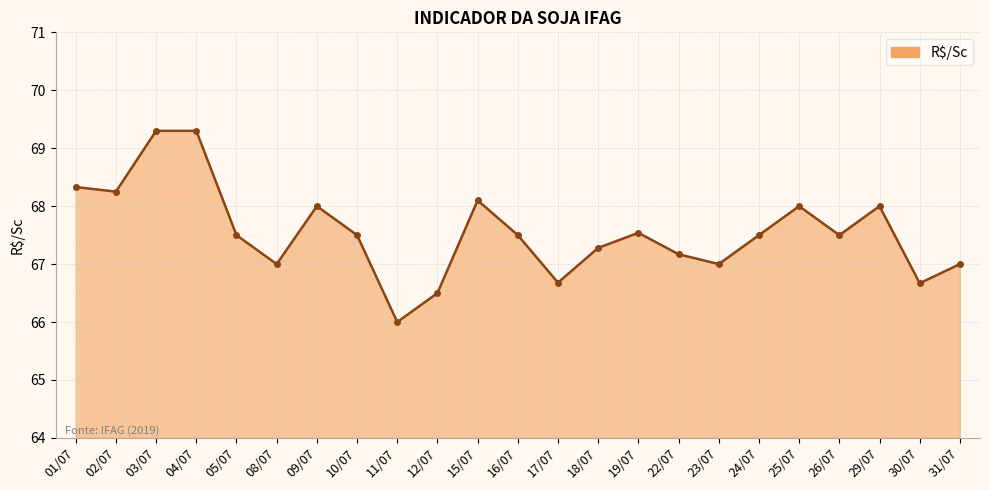

Which has a higher value, 03/07 or 16/07?

03/07